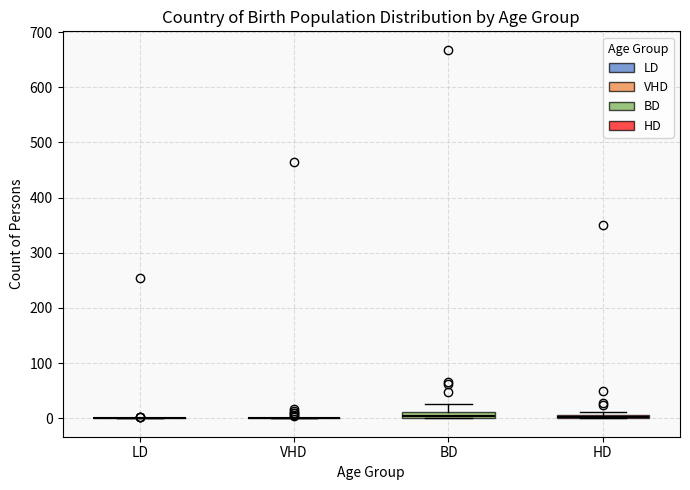

Where is the lower edge of the box for HD on the y-axis? The values are not printed on the chart, so give them approximately, as read against the axis.

0